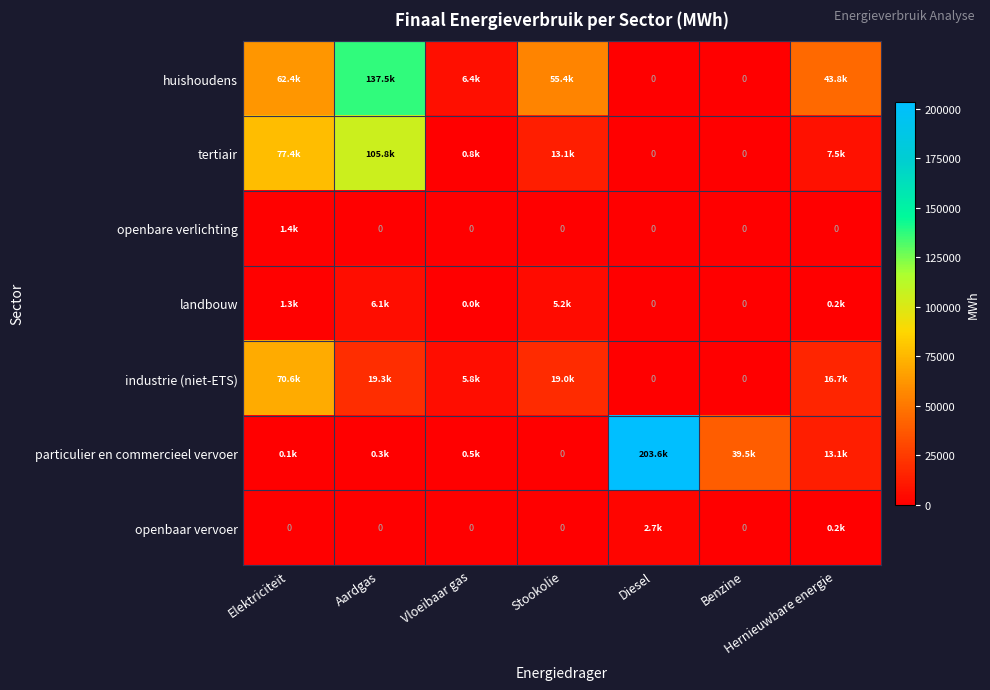

Which series has the largest total across all categories?

huishoudens